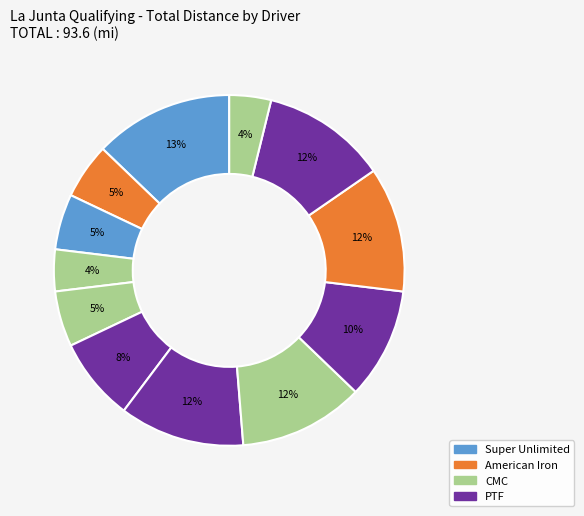

Is there any slice that represents more than half of the pie?

No